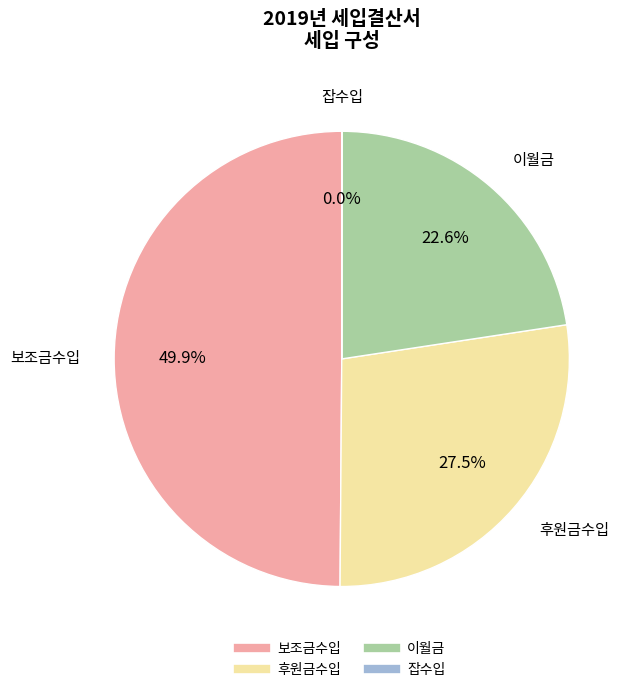

Does 후원금수입 represent more than half of the total?

No